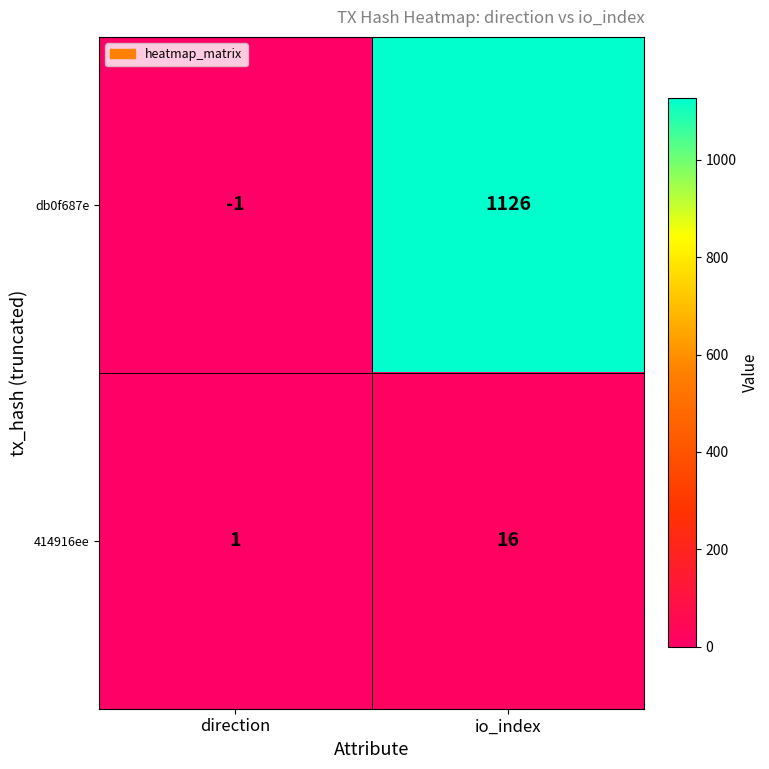

Reading right to left, what are all the values shown in this chart?

db0f687e: 1126	-1
414916ee: 16	1